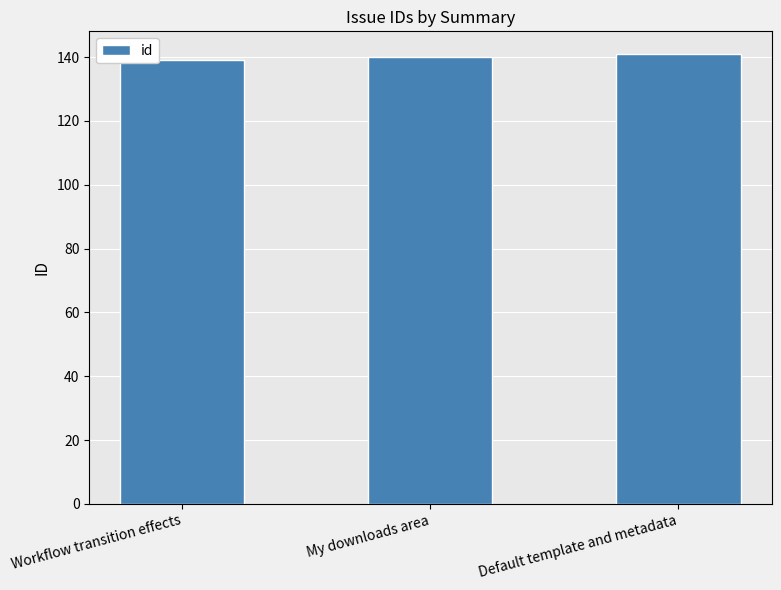

What is the approximate value at Default template and metadata?

141